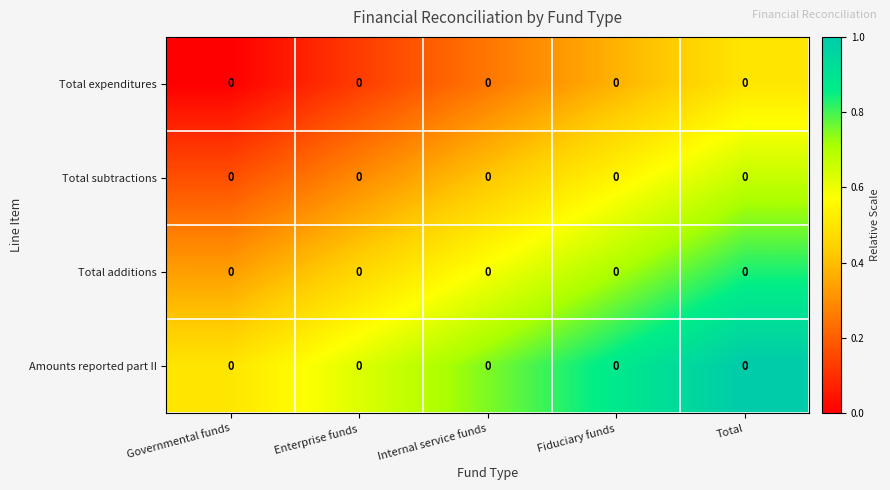

Which has a higher value, Total or Fiduciary funds?

Total